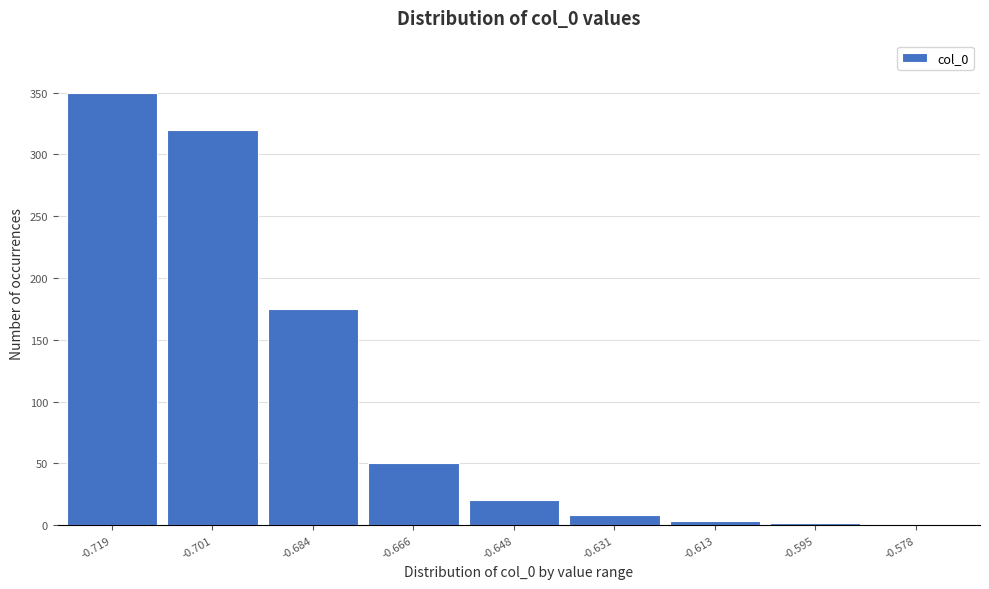

What is the maximum value shown in the chart?

350